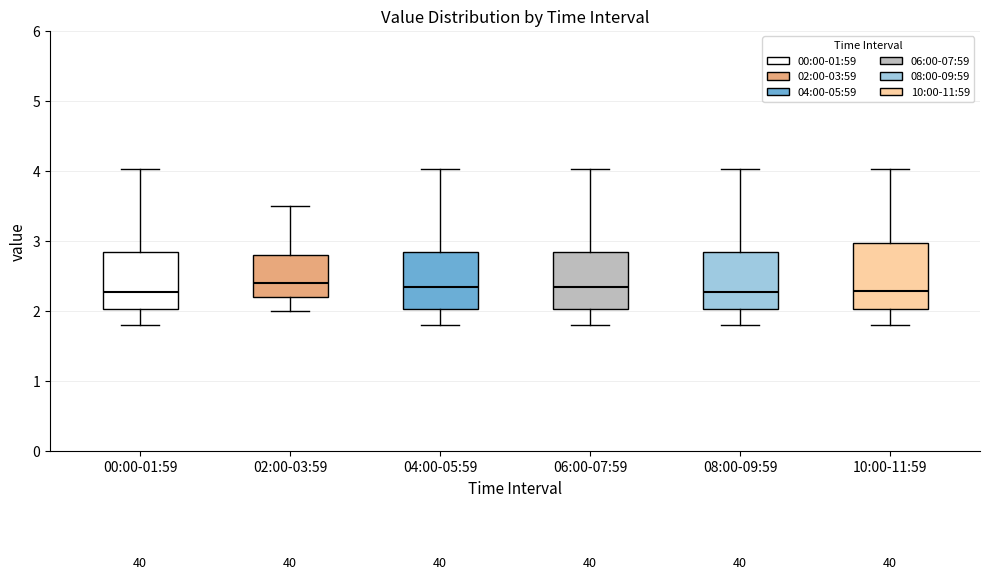

Where is the upper edge of the box for 10:00-11:59 on the y-axis? The values are not printed on the chart, so give them approximately, as read against the axis.

3.0